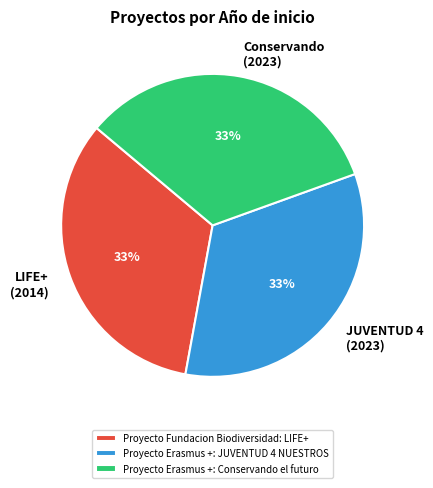

The Proyecto Fundacion Biodiversidad: LIFE+ slice represents 33% of the pie. True or false?

True